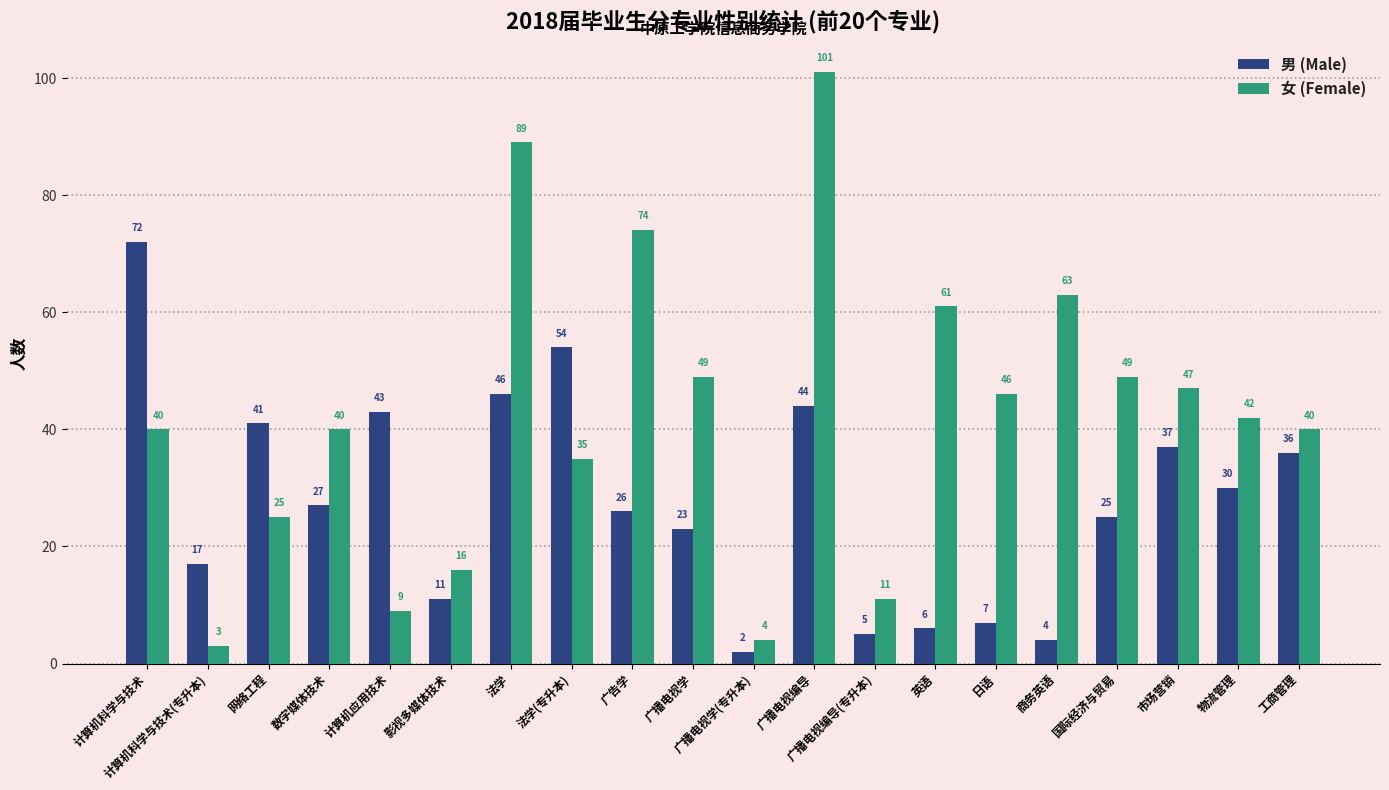

At 广播电视编导, list the series in order from largest to smallest.

女 (Female), 男 (Male)